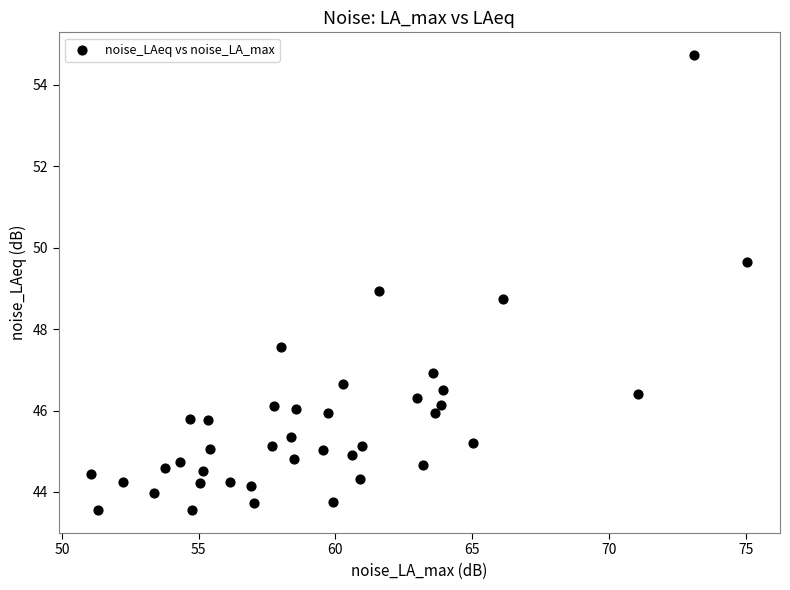

What is the range of X values (max minus min)?

24.0